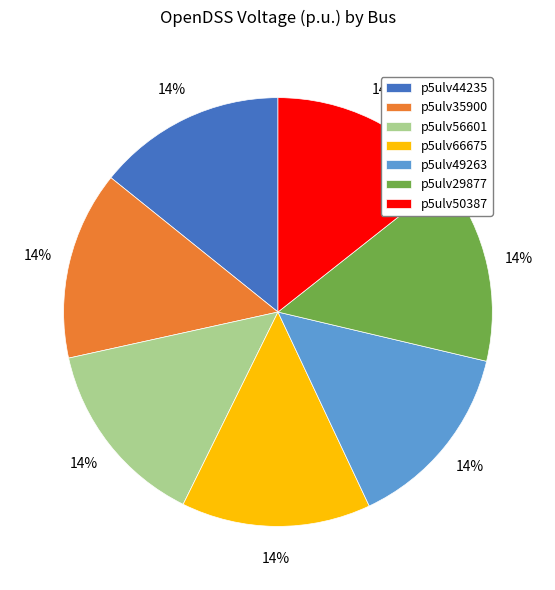

What is the ratio of the value at p5ulv50387 to the value at p5ulv44235?

1.0